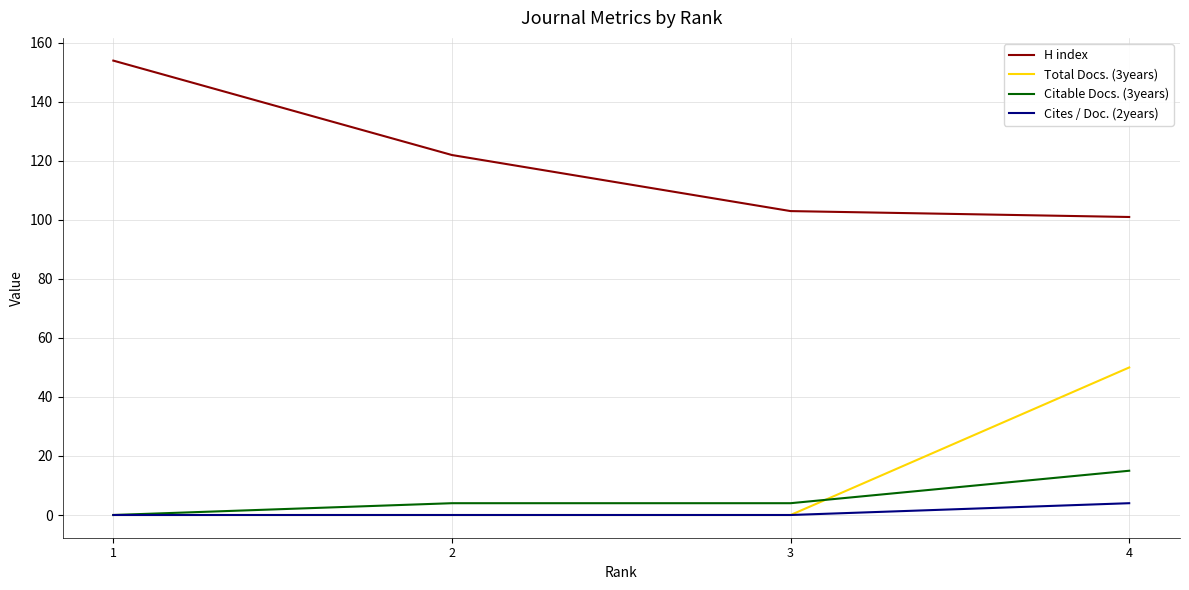

True or false: Total Docs. (3years) has a value of 34 at 2.

False